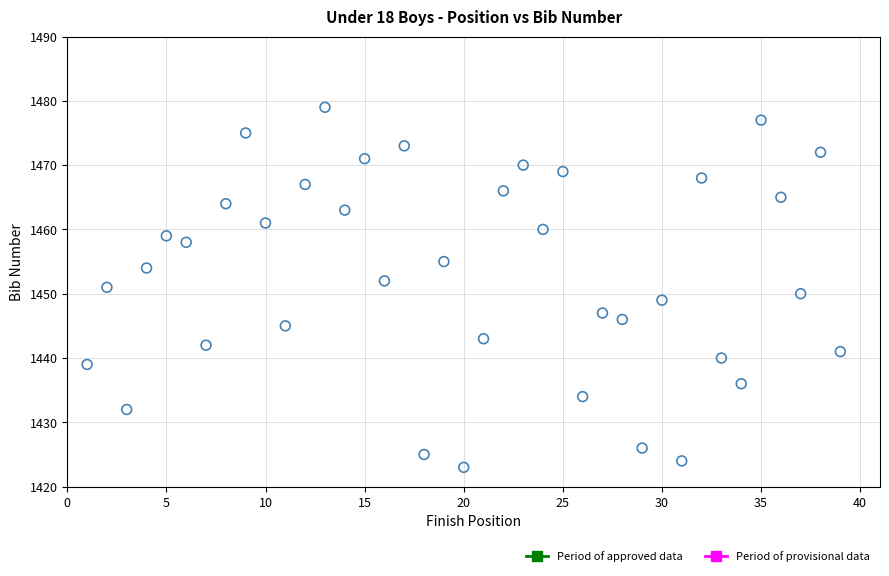

What is the range of X values (max minus min)?

38